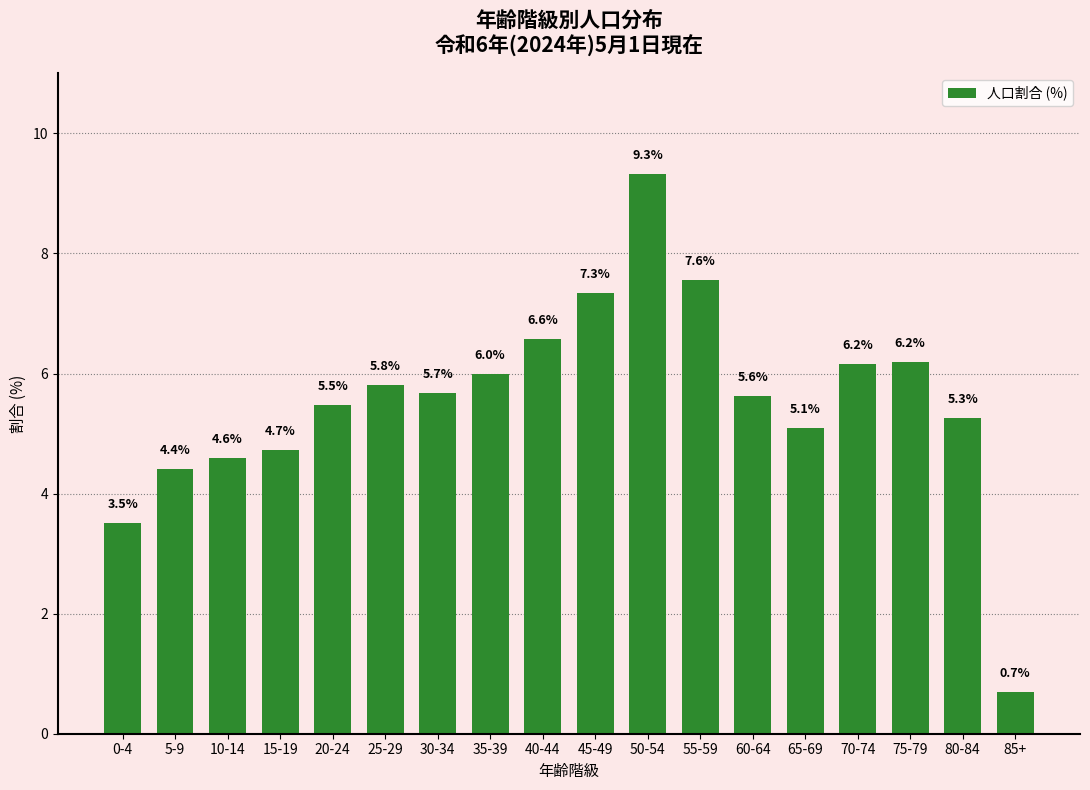

Reading left to right, extract all data points from this chart.

3.5	4.4	4.6	4.7	5.5	5.8	5.7	6.0	6.6	7.3	9.3	7.6	5.6	5.1	6.2	6.2	5.3	0.7